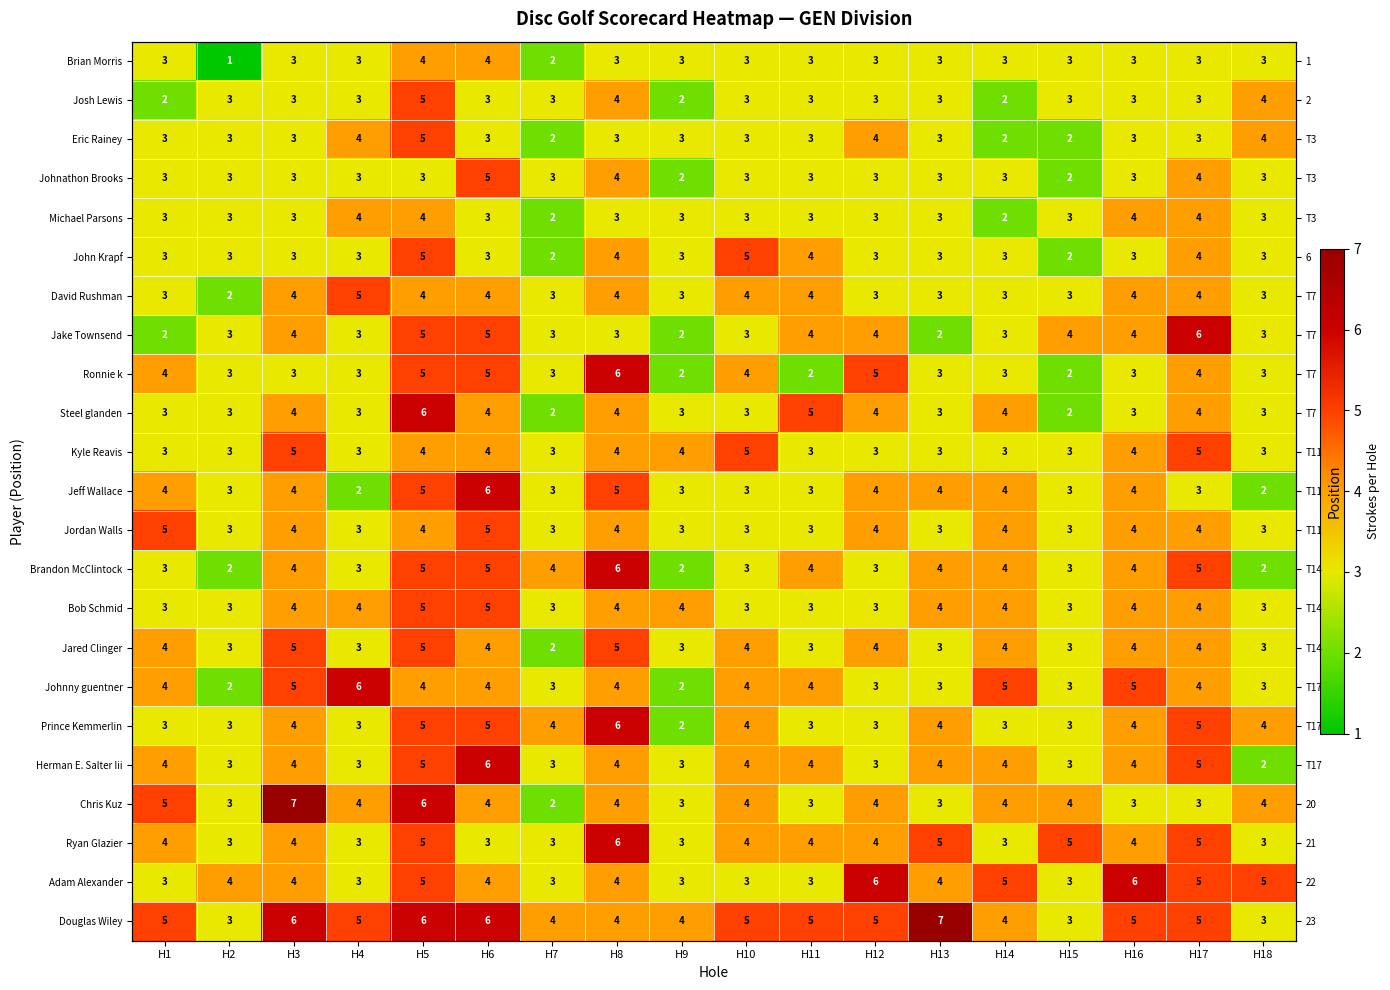

The value of Adam Alexander at H15 is 1. True or false?

False